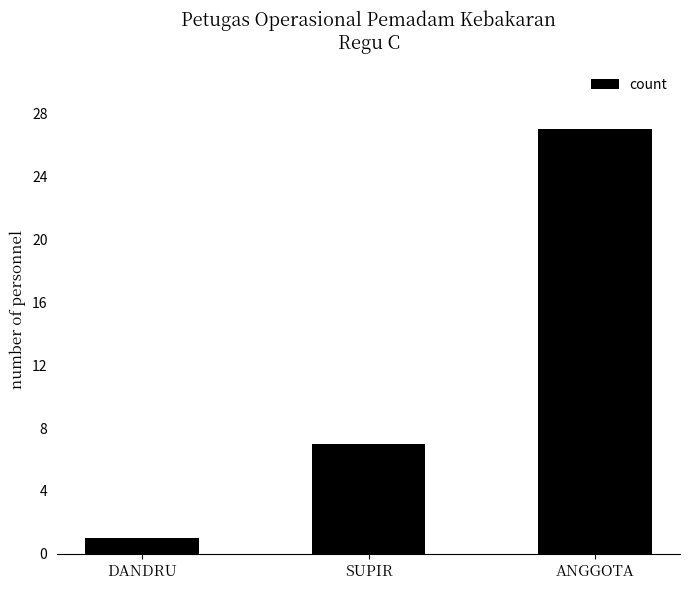

The chart shows a value of 7 at ANGGOTA. True or false?

False